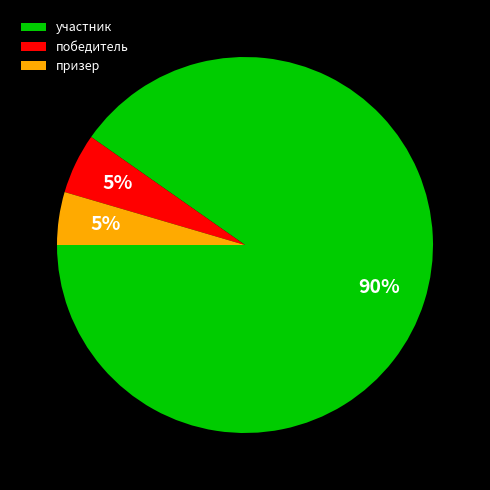

How many slices are in this pie chart?

3